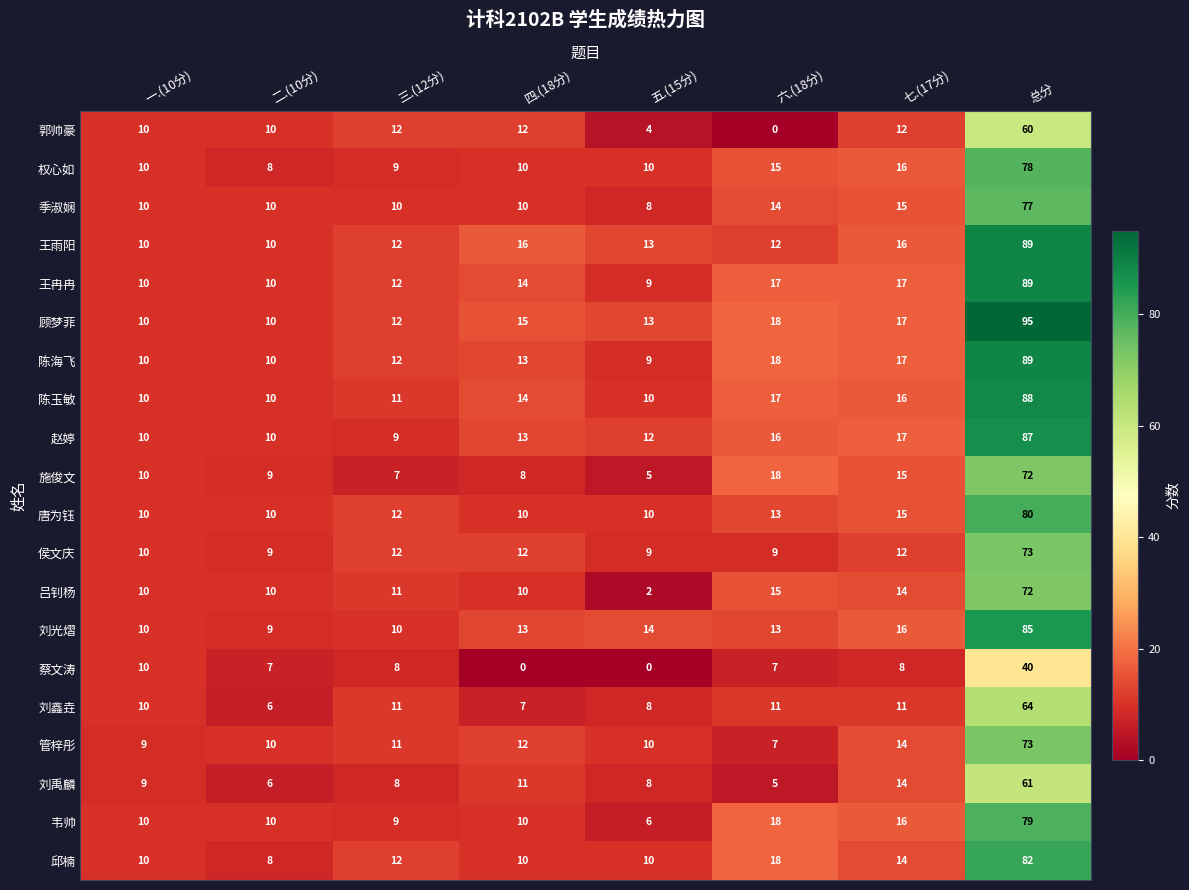

Between 四.(18分) and 七.(17分), which series saw the biggest shift?

蔡文涛